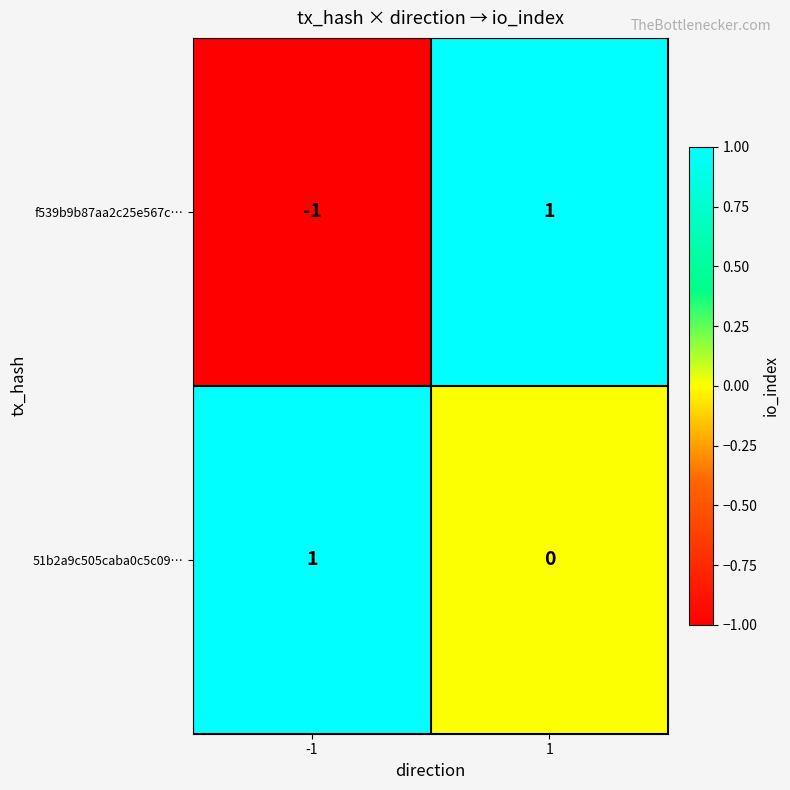

At which category is the sum across all series the highest?

1